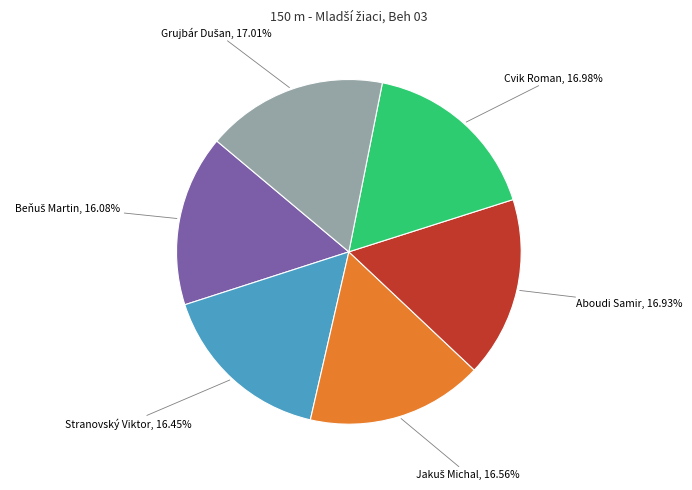

Count the number of slices in the pie.

6